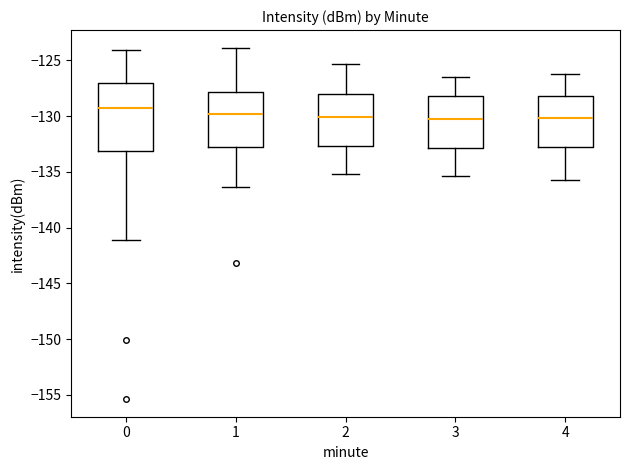

Comparing the boxes themselves (not the whiskers), which one is the tallest?

0